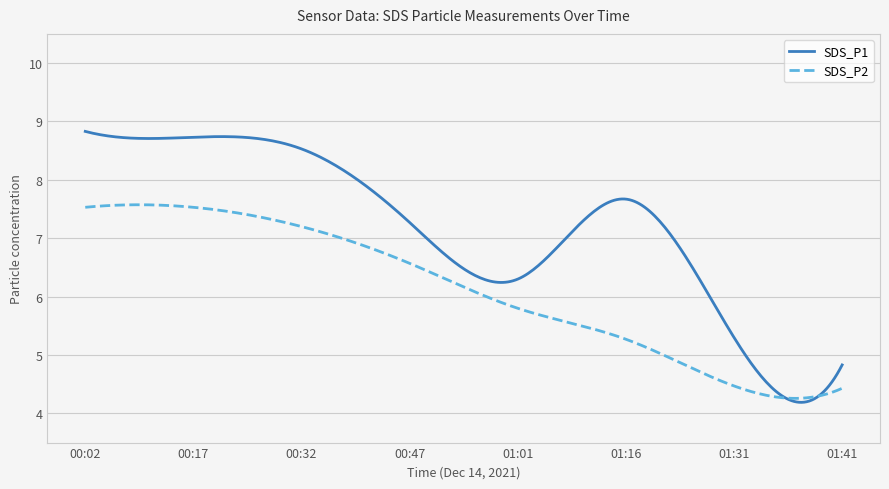

What is the highest value of the SDS_P2 series?

7.6